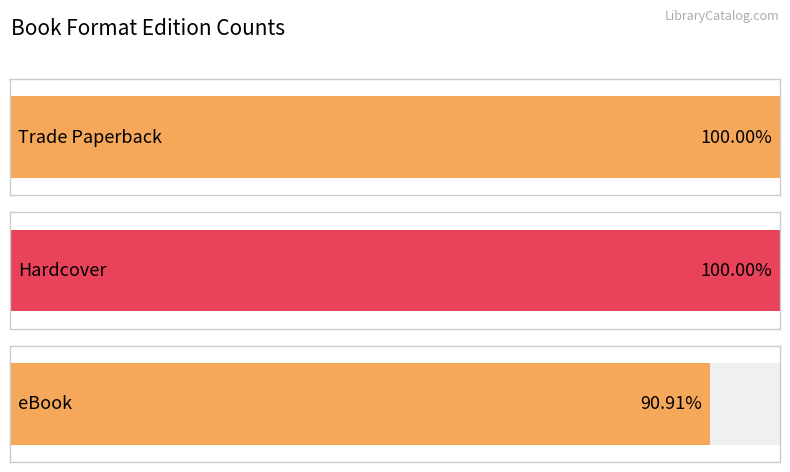

What is the label of the 2nd bar from the left?

Hardcover